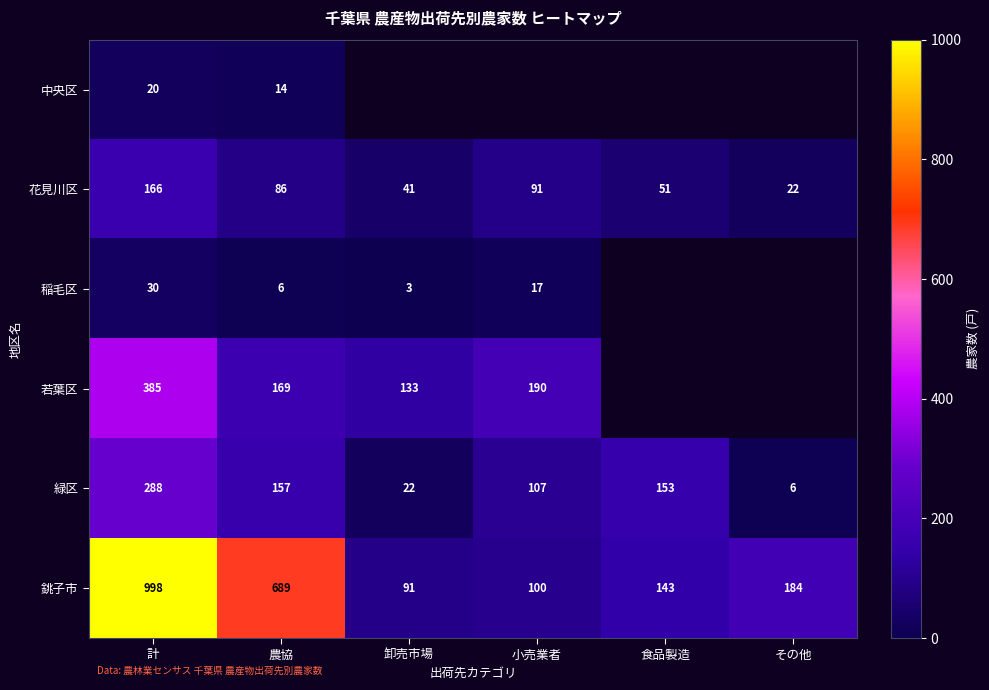

What is the difference between the highest and lowest values at 農協?

683